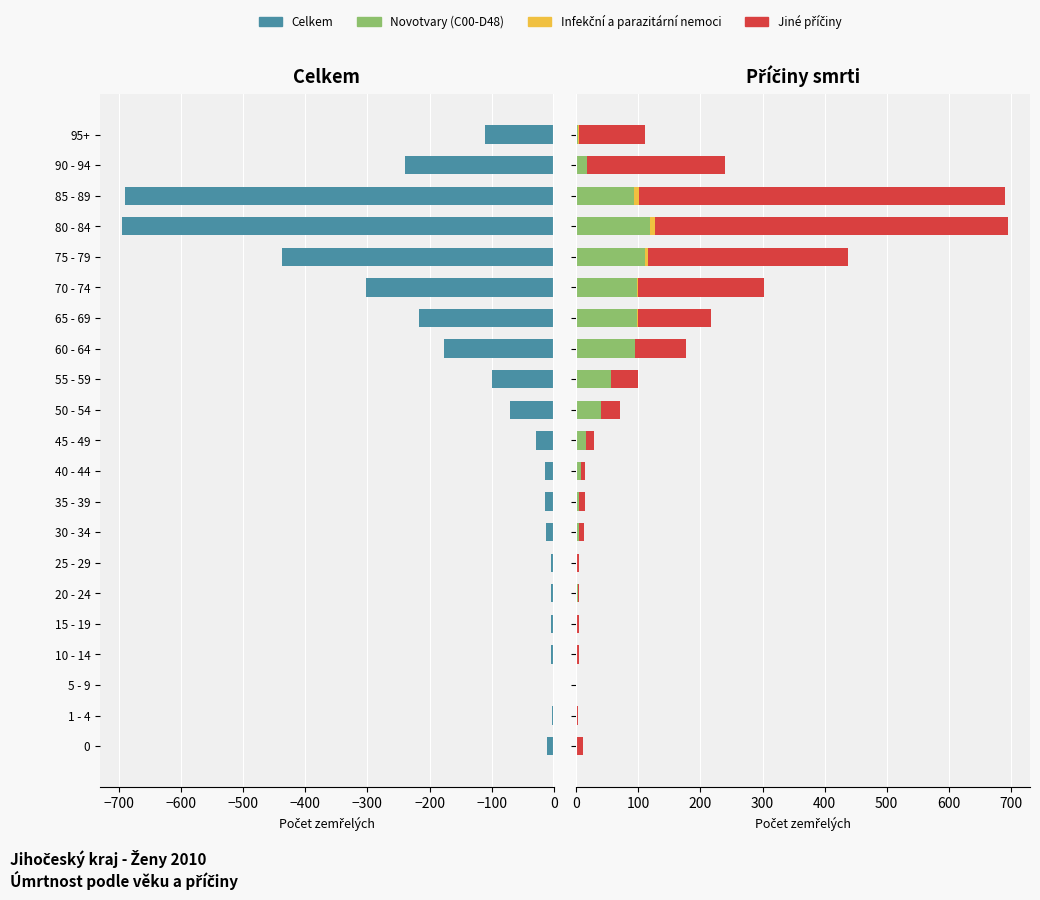

What is the difference between the maximum and minimum values in the Celkem series?

695